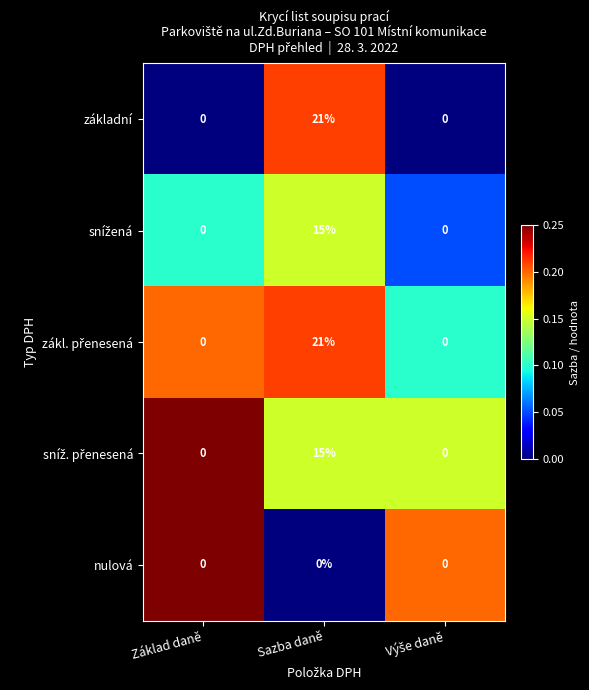

At which category is the sum across all series the highest?

Sazba daně